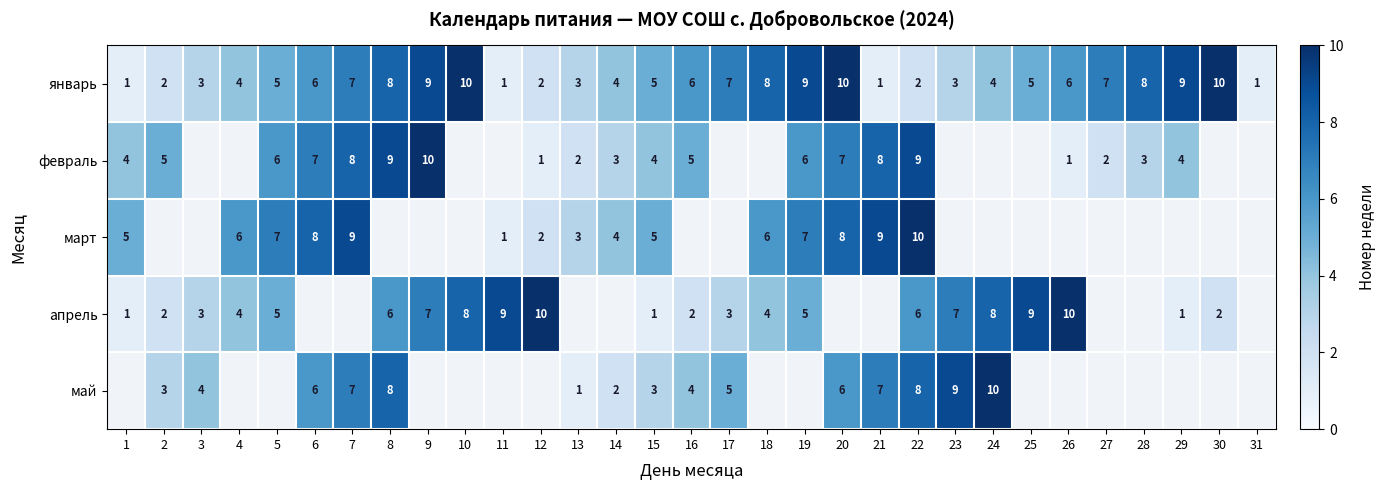

What is the difference between the maximum and minimum values in the январь series?

9